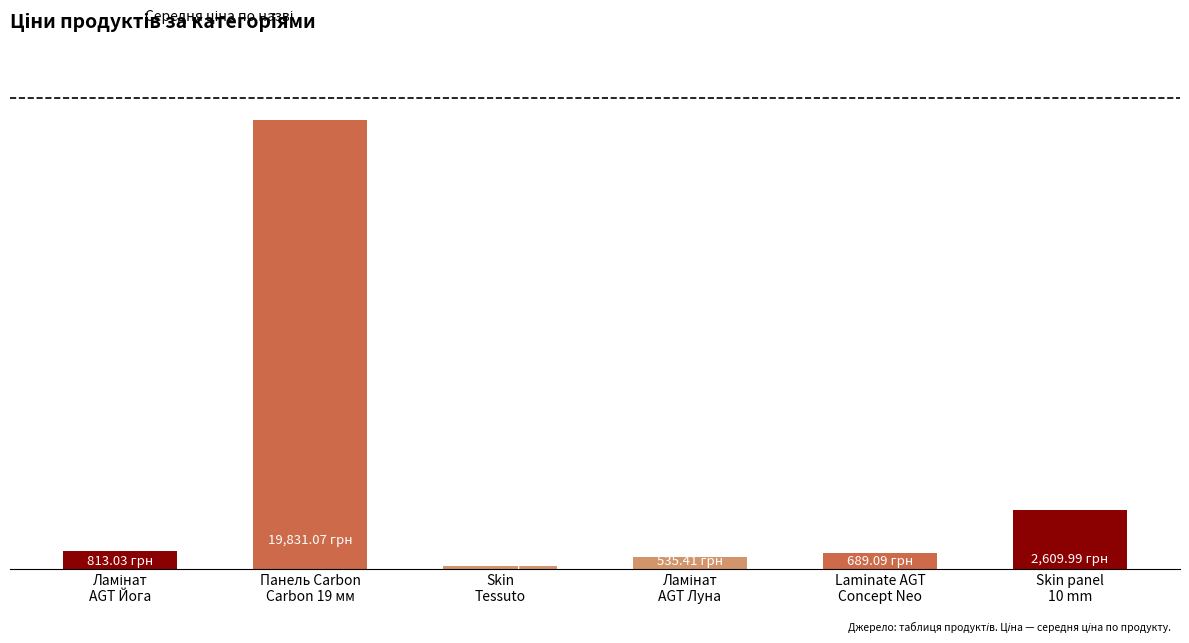

Does the chart contain any negative values?

No